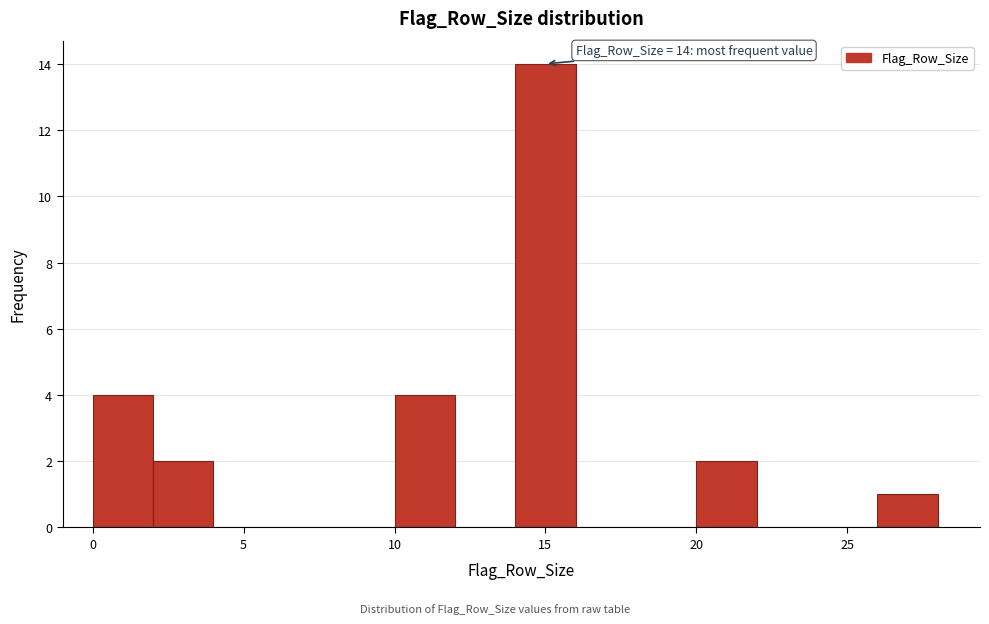

Over which range of the x-axis is the bar tallest?

14 to 16